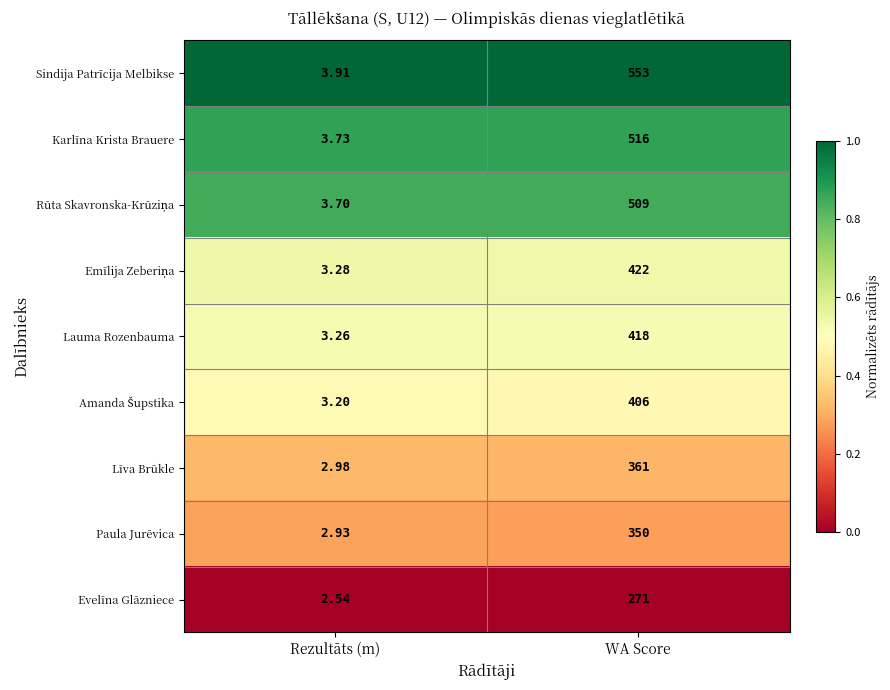

Rank the categories by Paula Jurēvica value from highest to lowest.

WA Score, Rezultāts (m)